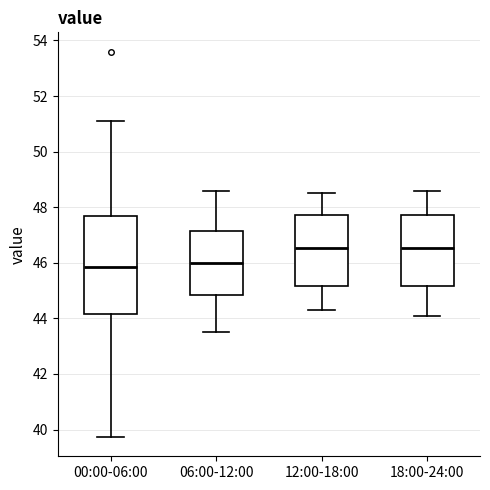

Reading left to right, read every box against the y-axis: the position of its median line, the range the box covers, and the ends of its whiskers. The values are not printed on the chart, so give them approximately, as read against the axis.

00:00-06:00: median 45.8, box 44.2 to 47.6, whiskers 39.8 to 51.2
06:00-12:00: median 46.0, box 44.8 to 47.2, whiskers 43.6 to 48.6
12:00-18:00: median 46.6, box 45.2 to 47.8, whiskers 44.4 to 48.6
18:00-24:00: median 46.6, box 45.2 to 47.8, whiskers 44.2 to 48.6